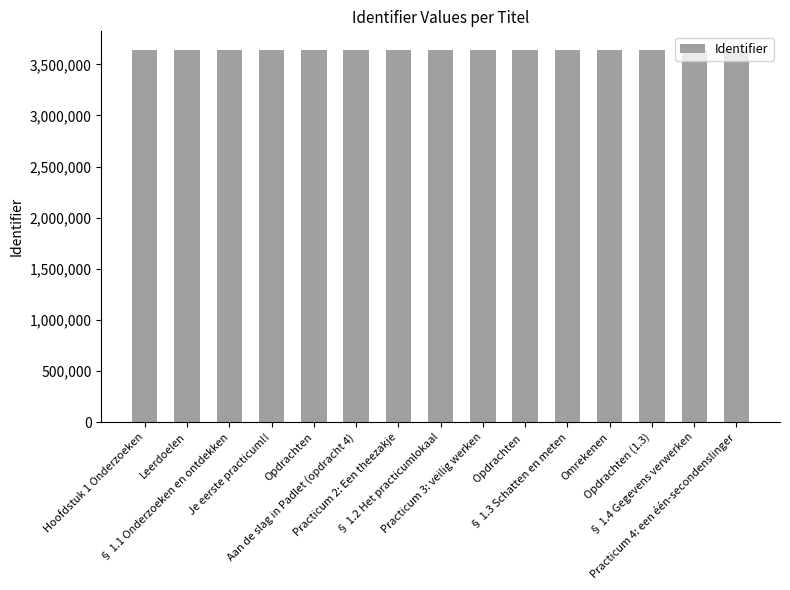

The value at Opdrachten is 3641509. True or false?

True